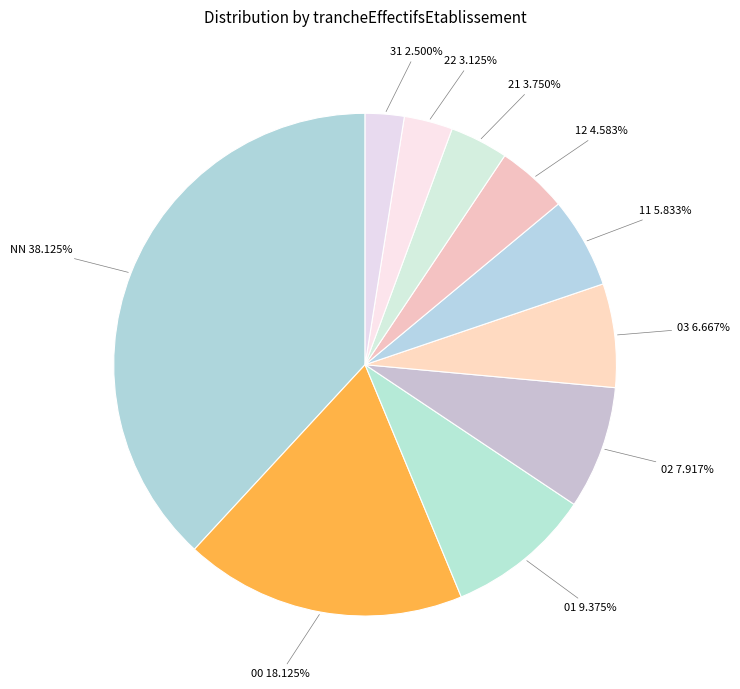

To the nearest percent, what is the difference between the largest and smallest slice percentages?

36%